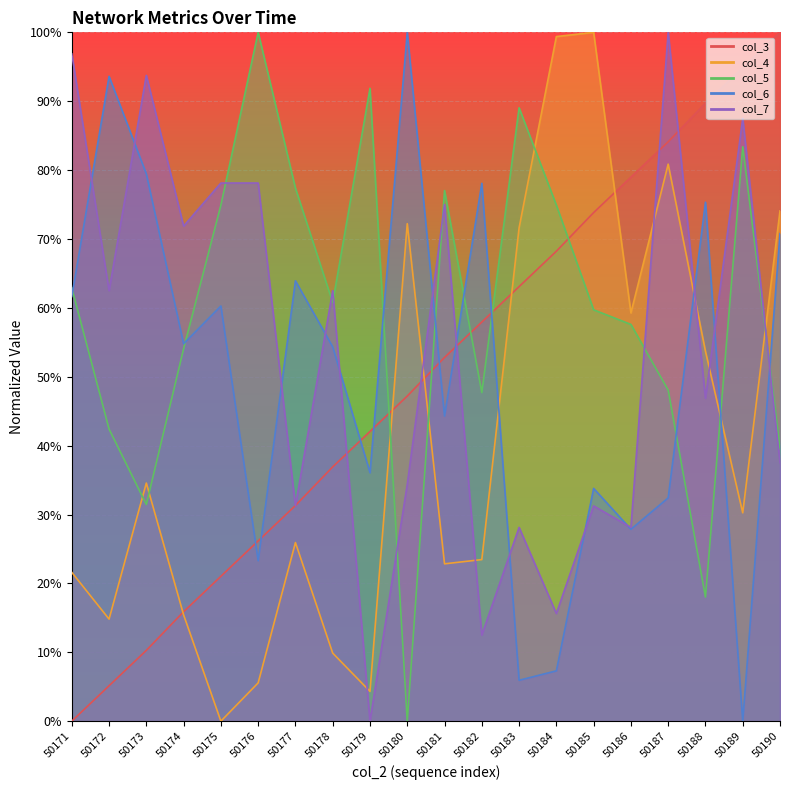

How many positive values does the col_3 series have?

19